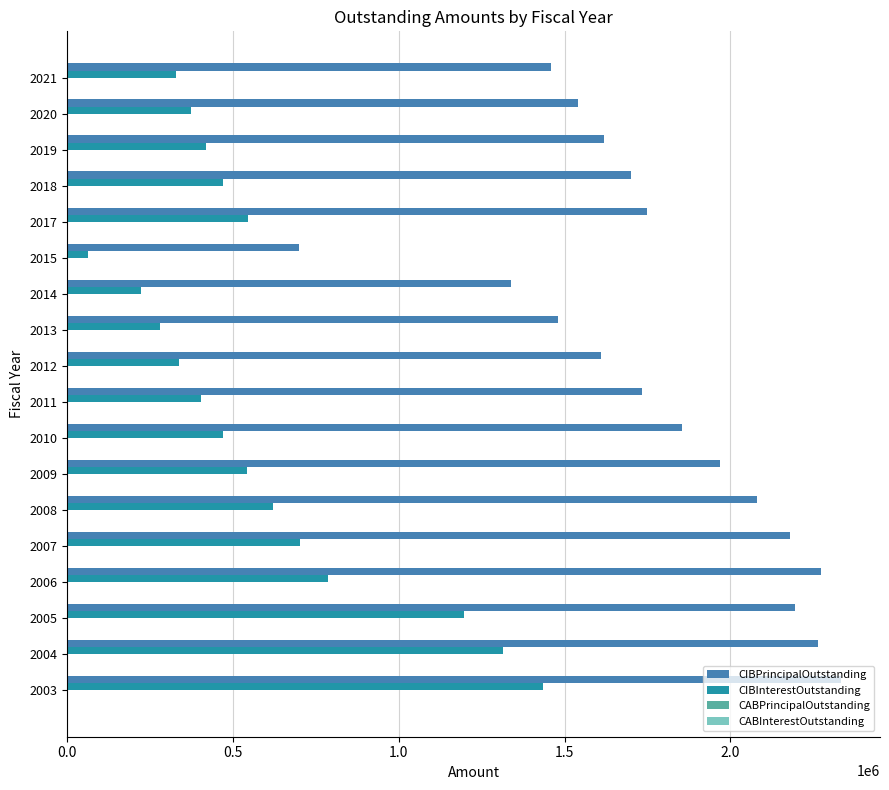

What is the maximum value shown in the chart?

2335000.0